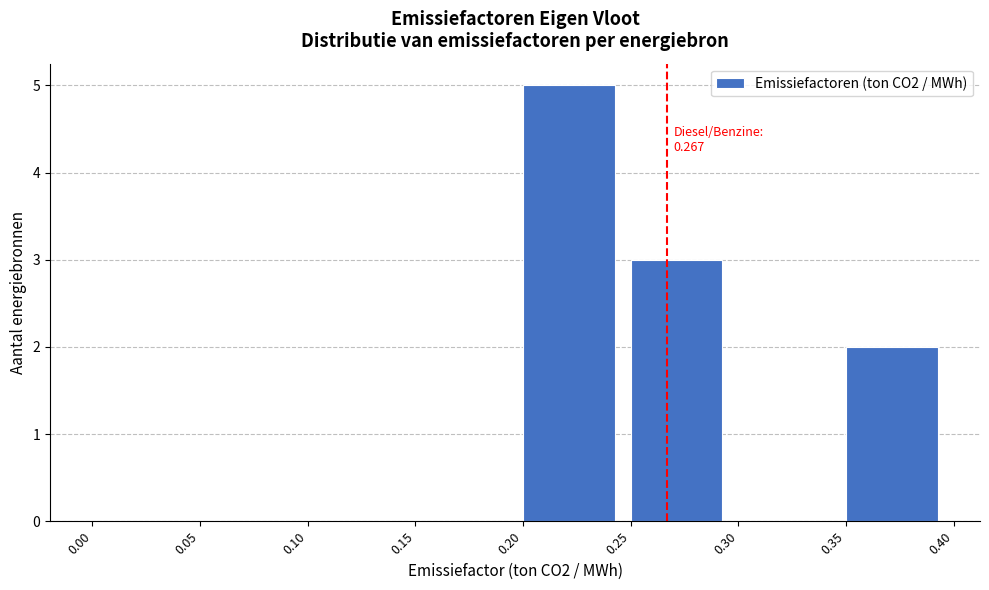

Which range on the x-axis has the tallest bar?

0.20 to 0.25